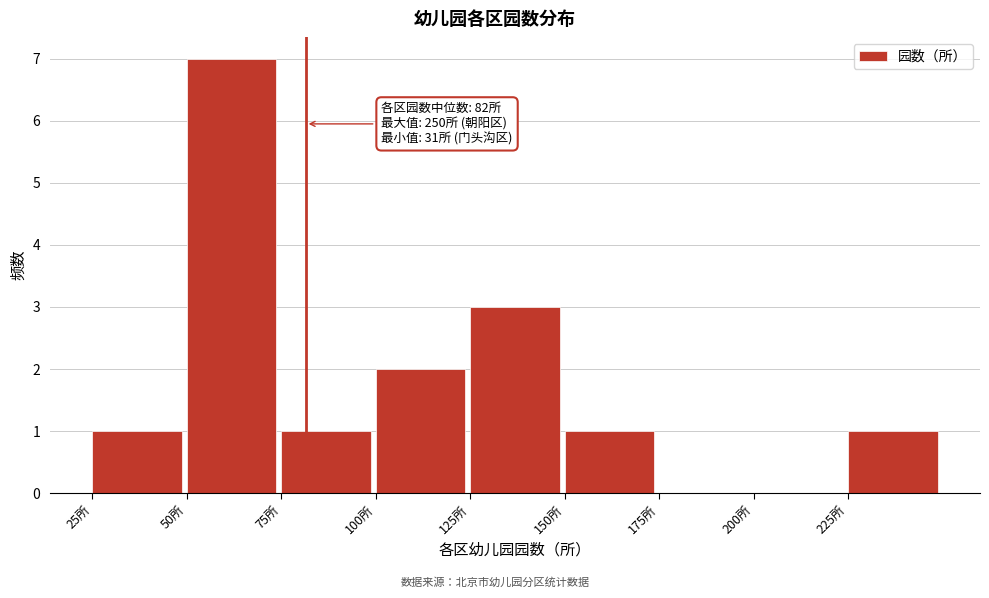

Which range on the x-axis has the tallest bar?

50 to 75